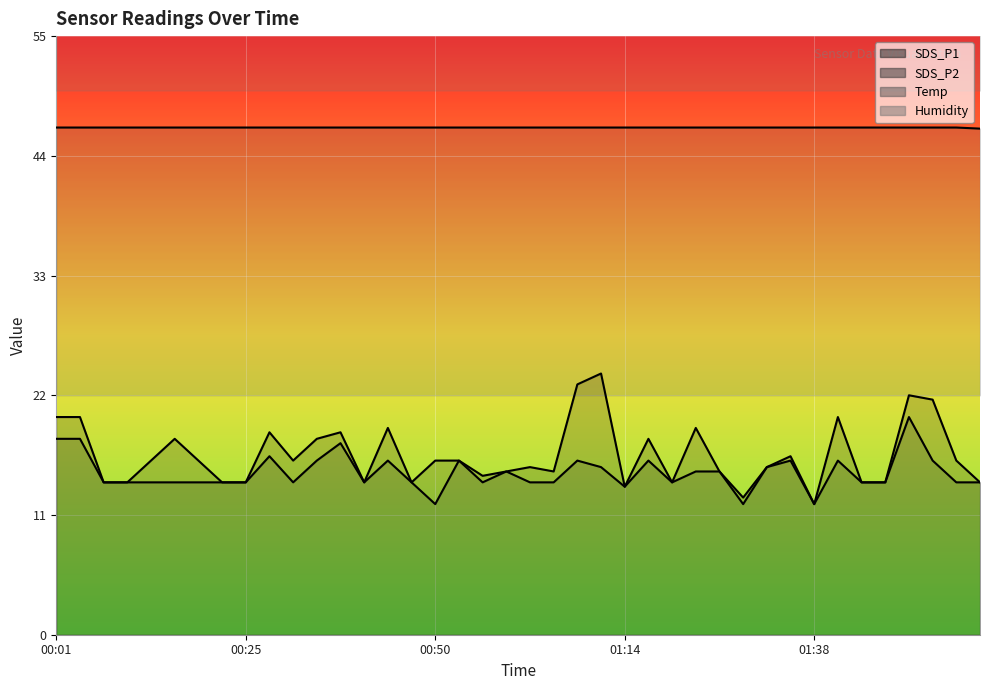

True or false: SDS_P1 has more than 0 interior local peaks.

True